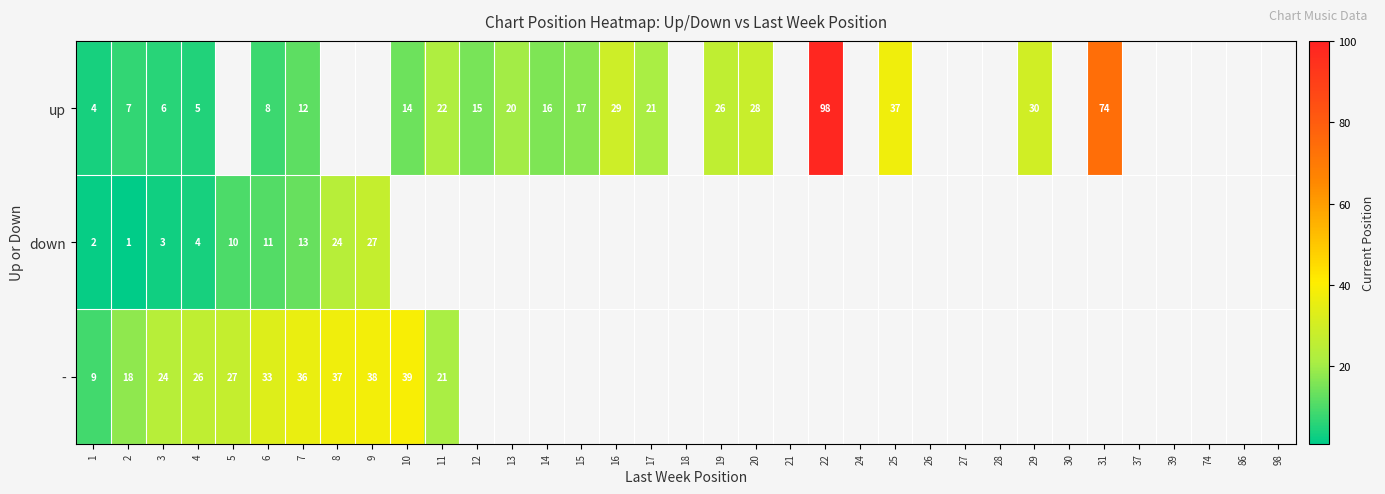

What is the spread (max minus min) of values at 1?

7